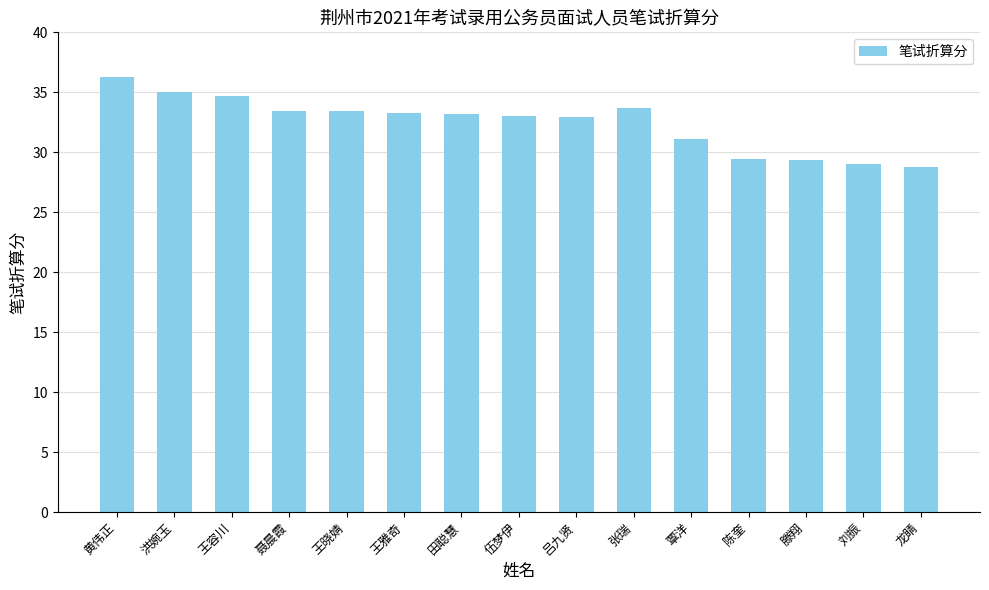

What is the sum of the values at 聂晨霞 and 张瑞?

67.1